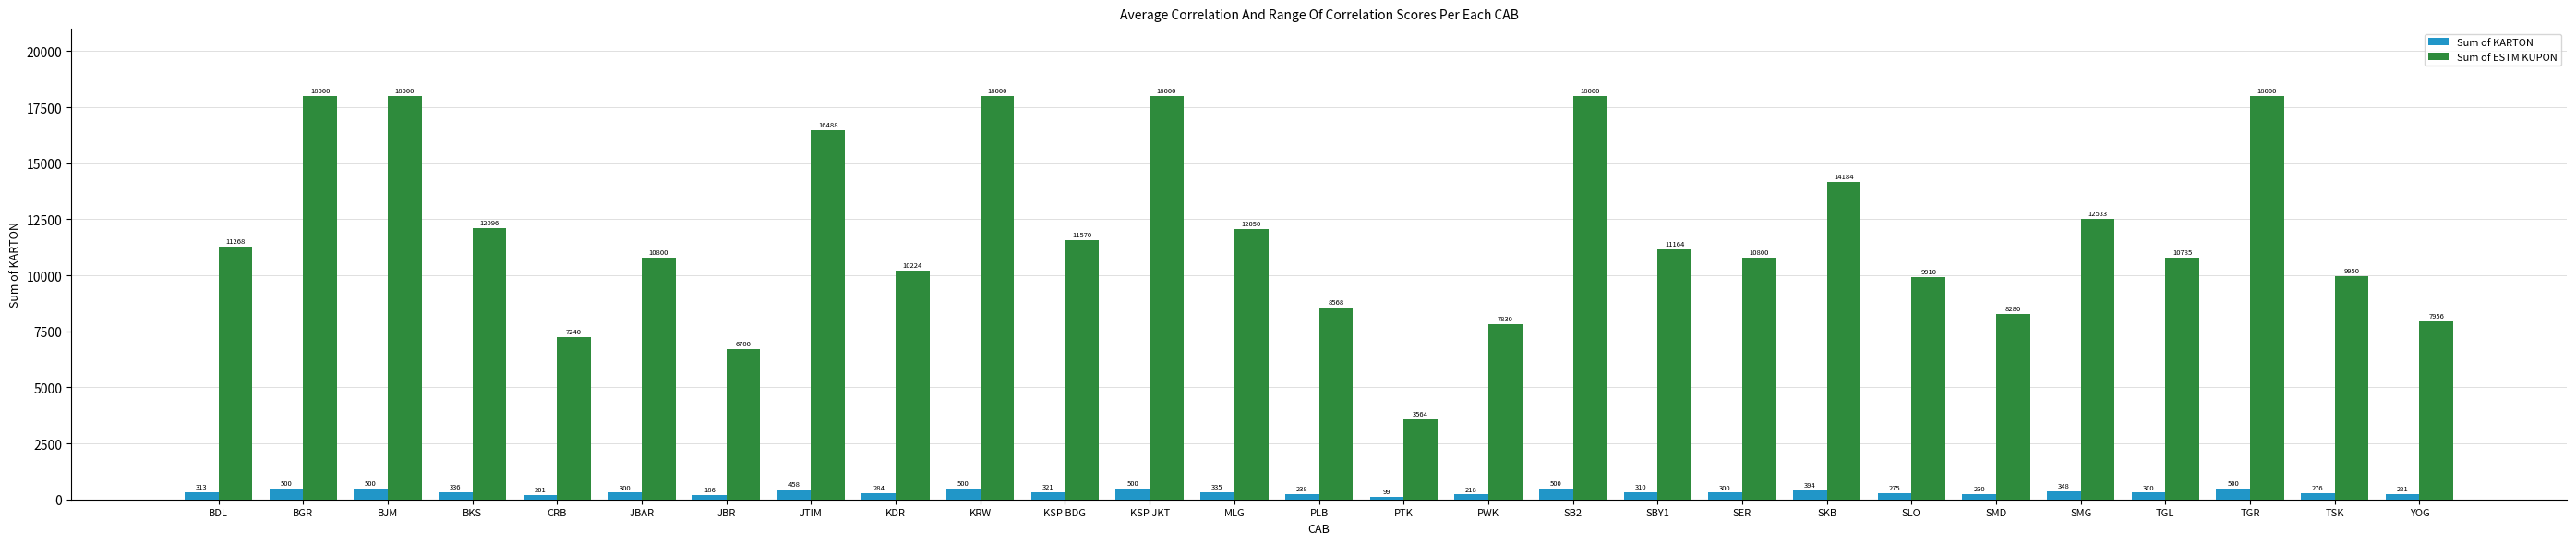

Which category has the lowest value in the Sum of KARTON series?

PTK